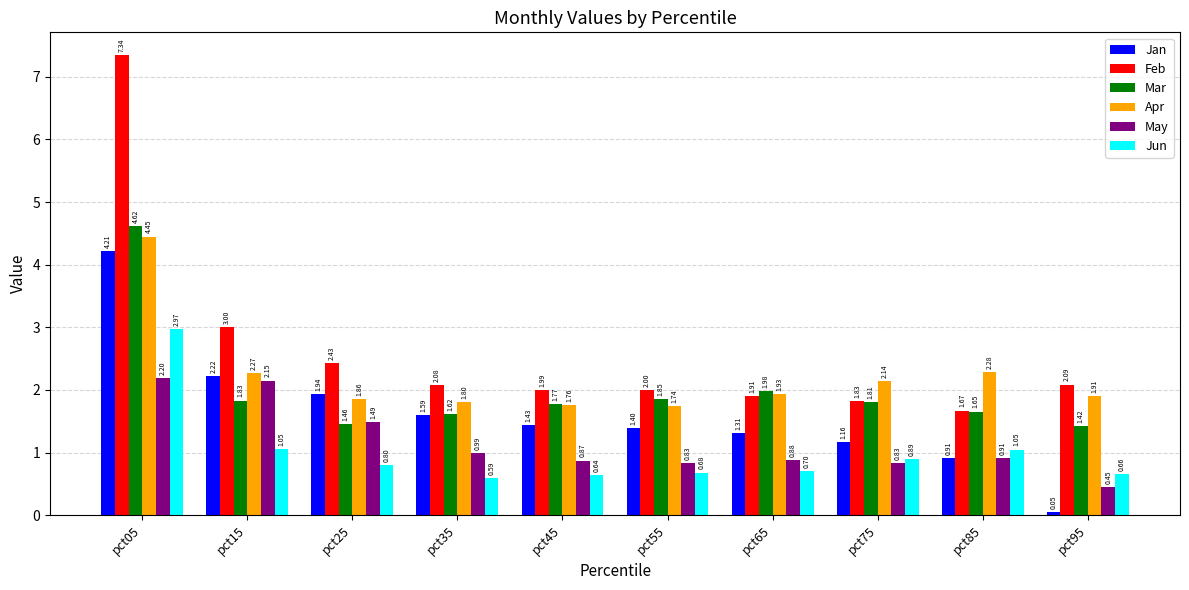

Between pct15 and pct95, which series saw the biggest shift?

Jan